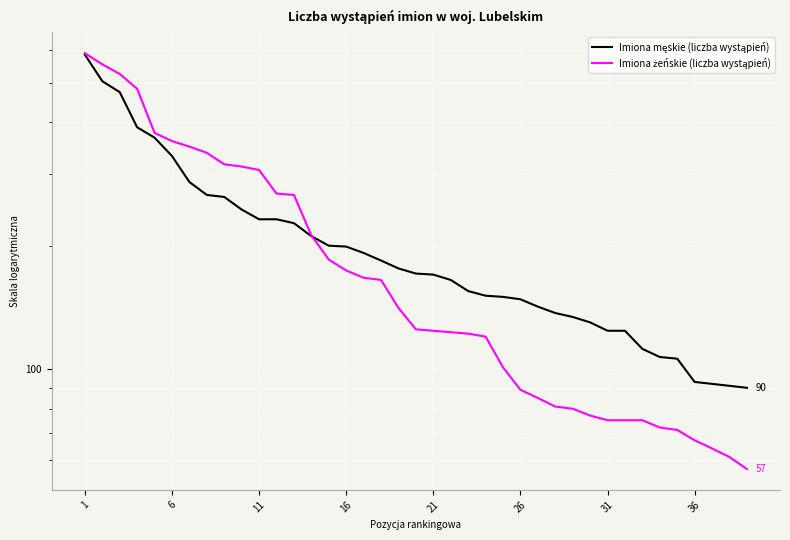

At which category does the chart reach its peak across all series?

1